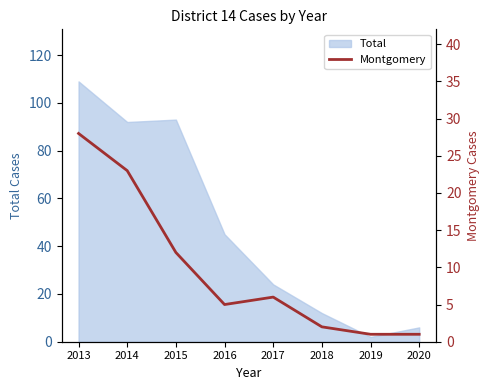

What is the change in value from 2013 to 2015?

-16